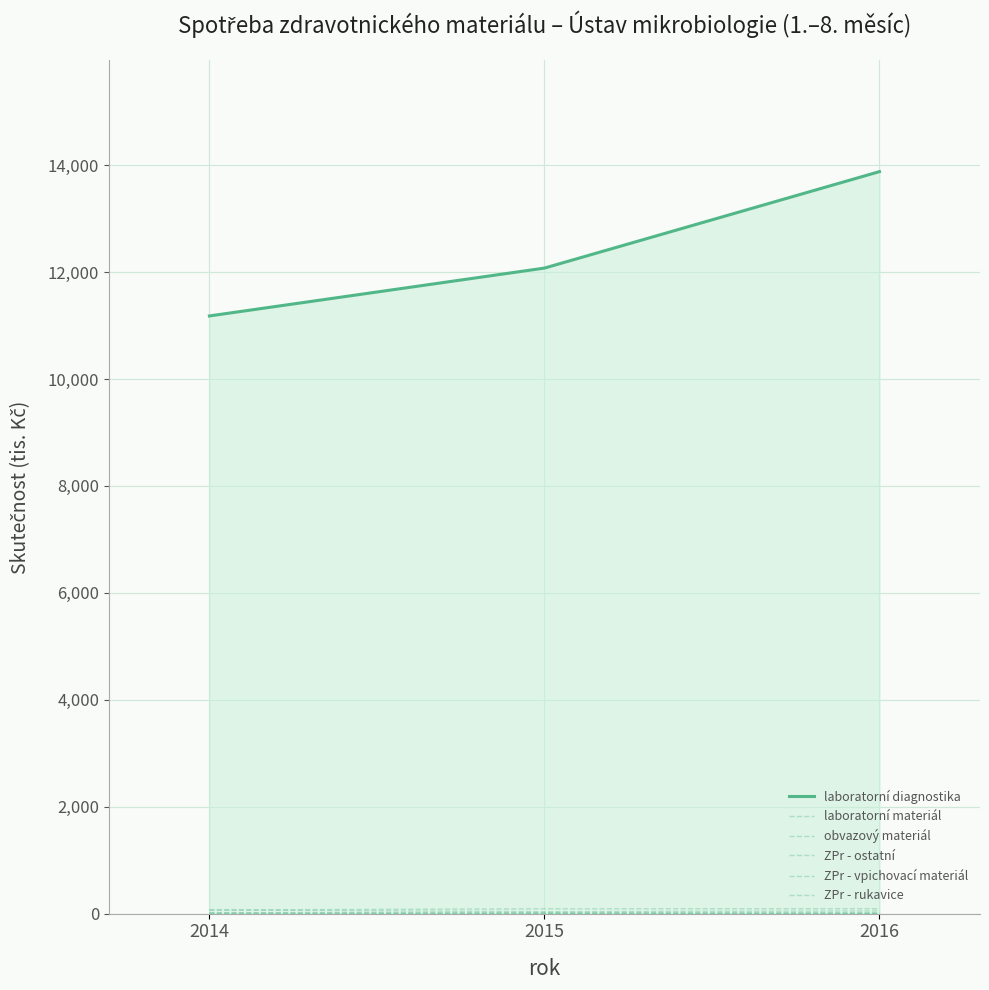

At how many categories does at least one series exceed 9887?

3